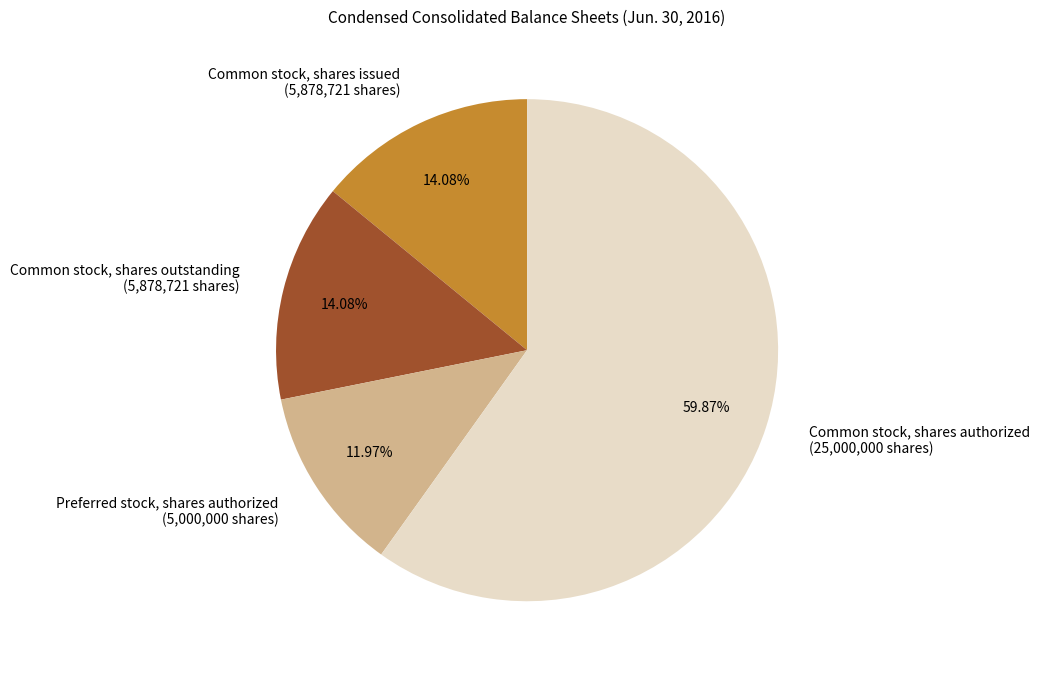

Which category has the biggest portion of the pie?

Common stock, shares authorized